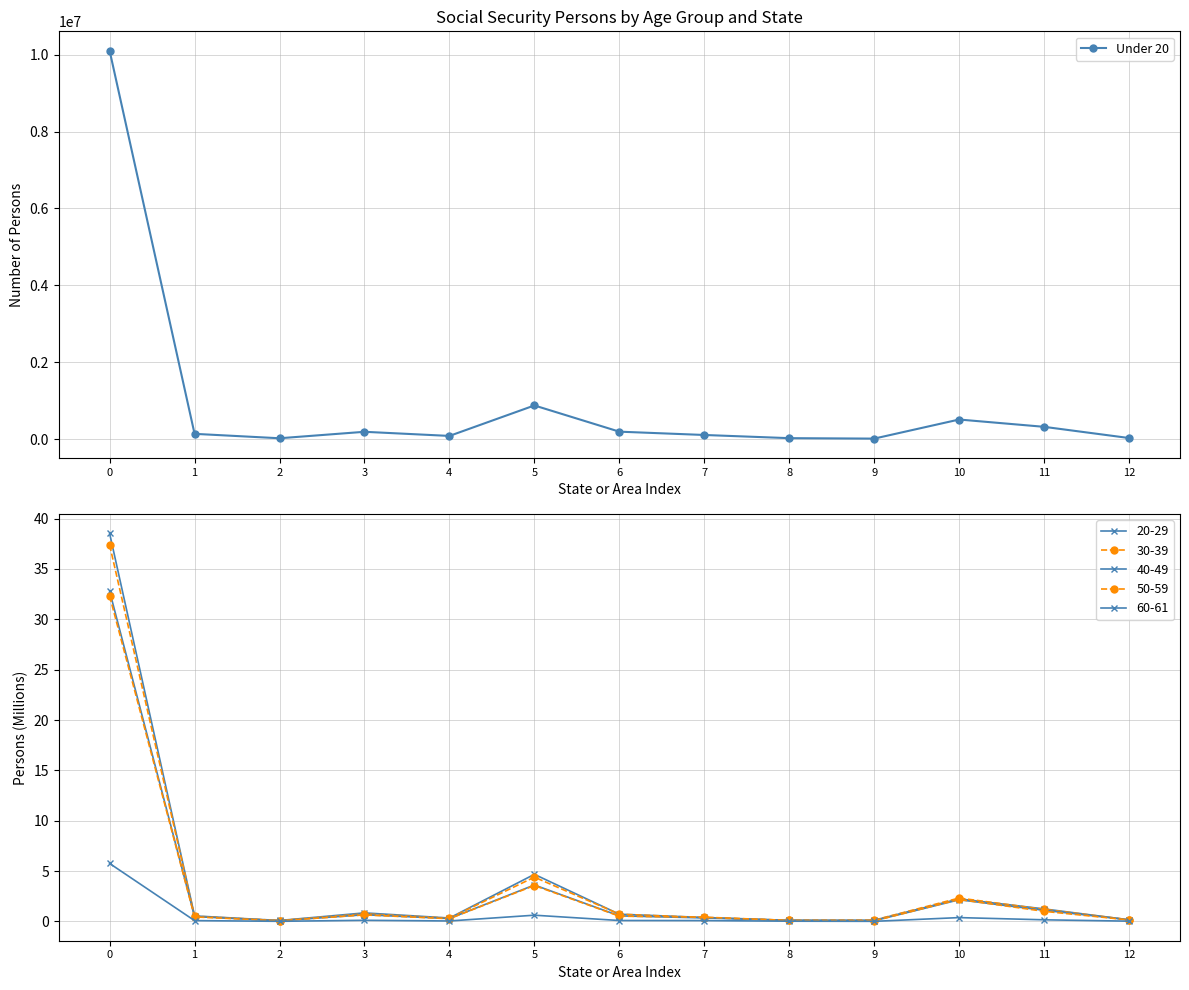

The value at 12 is 22841. True or false?

False